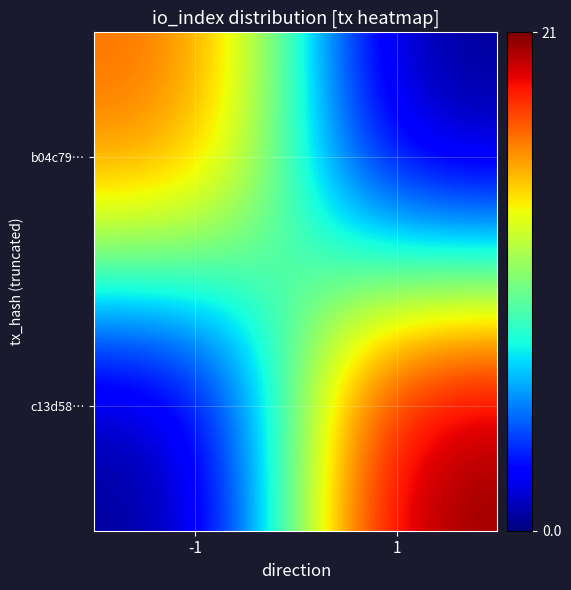

Reading left to right, extract all data points from this chart.

b04c79…: -1=17	1=0
c13d58…: -1=0	1=21